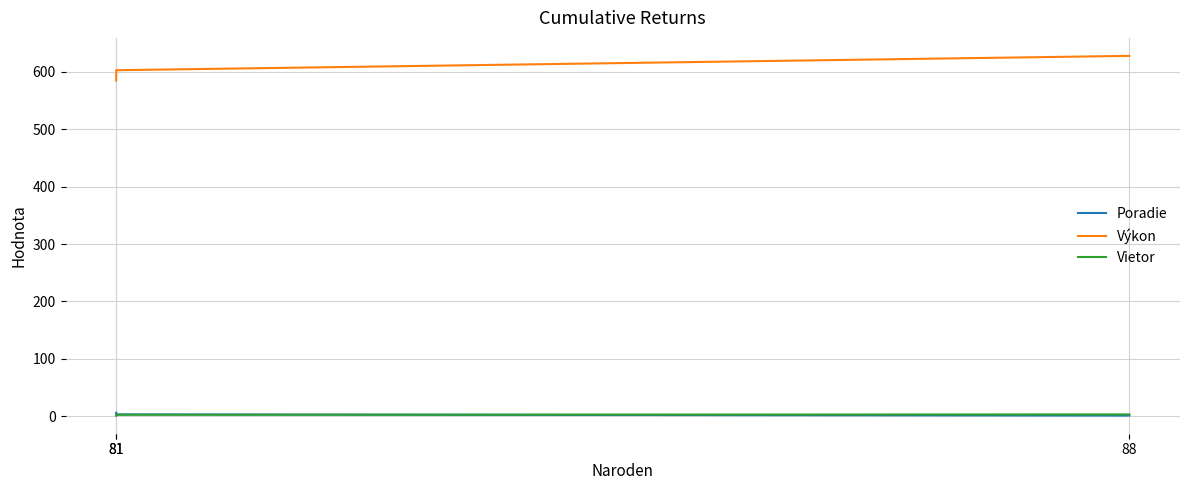

Between 88 and 81, which is larger?

81